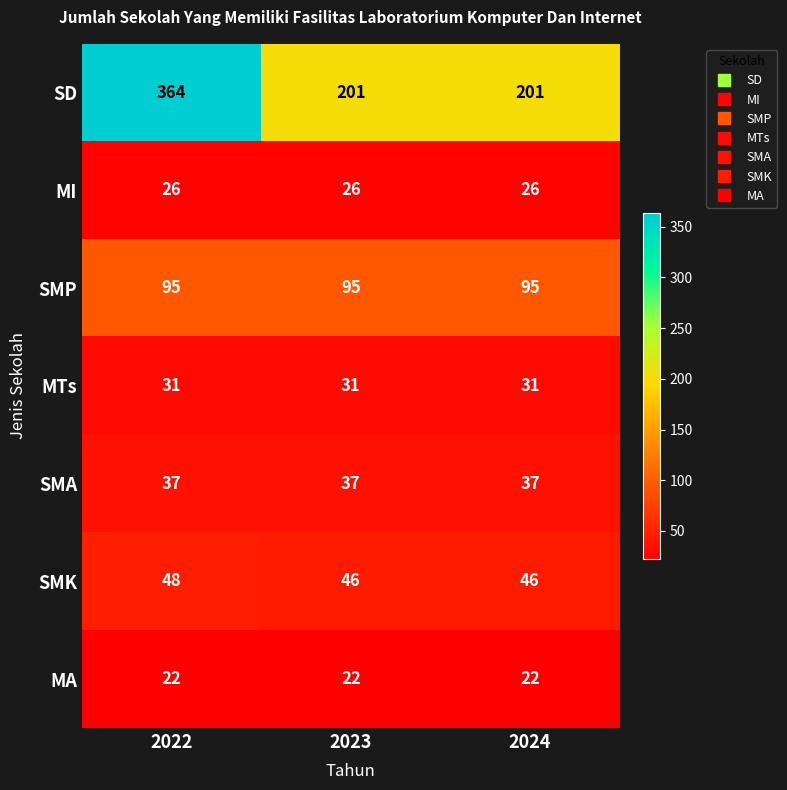

What is the approximate value of SMK at 2022?

48